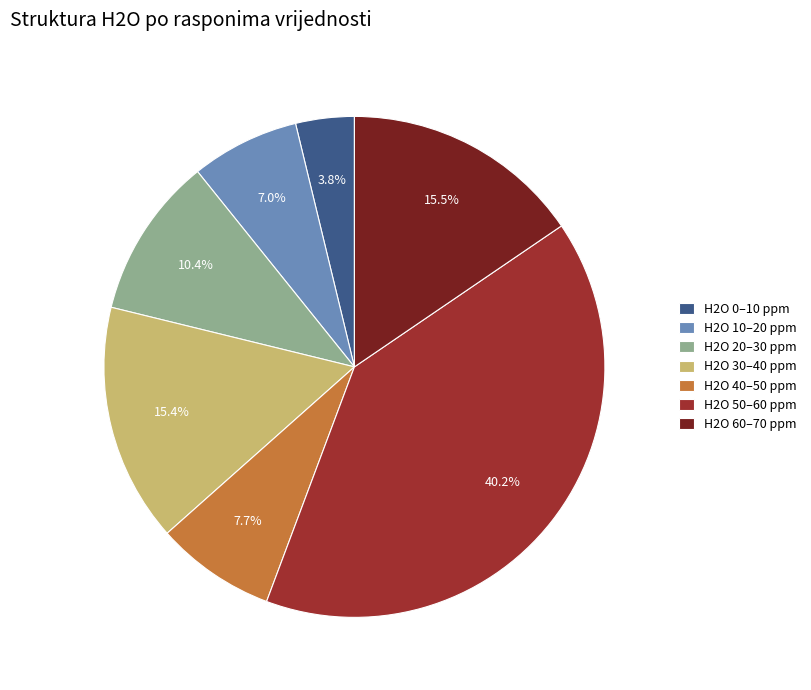

How many segments does this pie chart have?

7